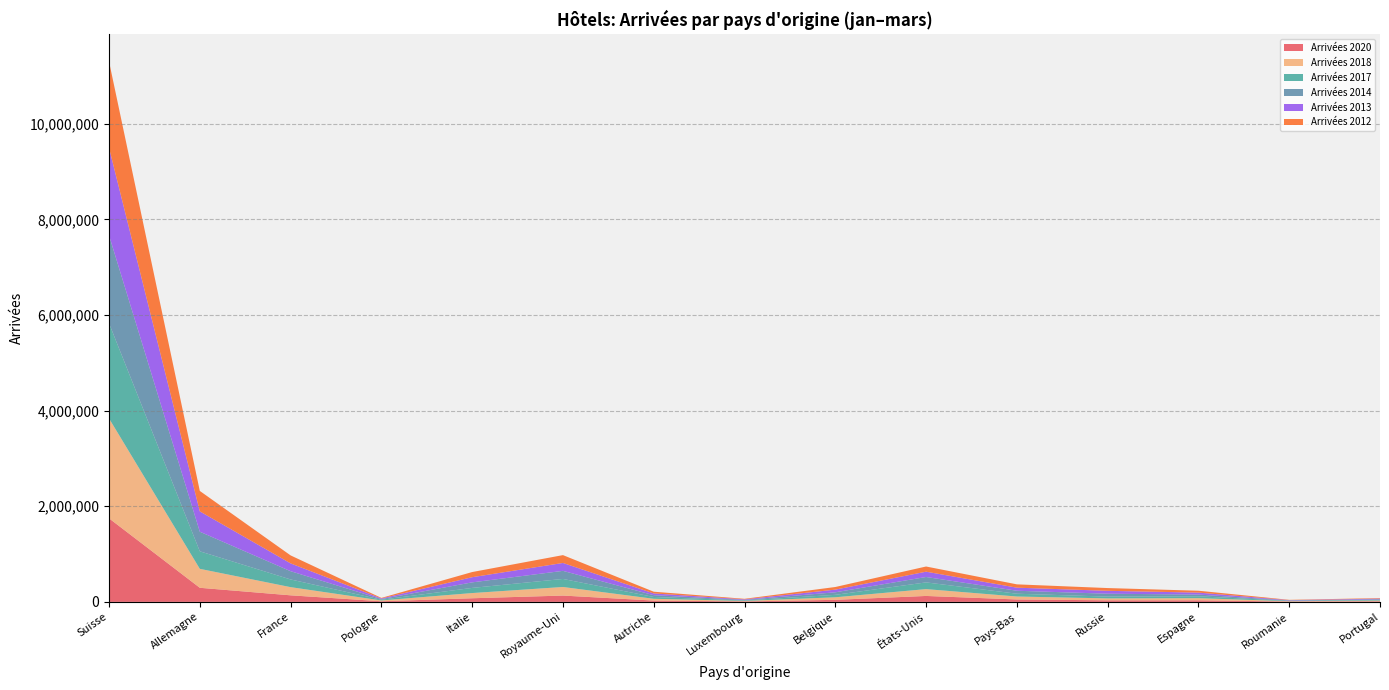

Reading right to left, list all the values displayed in this chart.

Arrivées 2020: 11933	6448	33120	32618	50376	124082	42625	9569	27249	131994	75598	12790	137099	294667	1747163
Arrivées 2018: 15962	8077	44407	40362	61948	143078	53548	10462	37409	179524	108915	17386	171237	396416	2089525
Arrivées 2017: 14578	7673	39075	37255	58290	140299	51124	10019	37970	168227	107581	14688	160683	366432	1989873
Arrivées 2014: 12720	7074	36364	60312	62173	112968	53092	11467	37264	168819	116073	14107	172681	409751	1838656
Arrivées 2013: 13278	6884	40689	60829	64298	110997	55582	11765	36660	165337	107779	12861	163419	425480	1830601
Arrivées 2012: 10773	6510	39569	57692	69549	108409	55112	11061	36045	164217	108003	11303	167028	427516	1806104